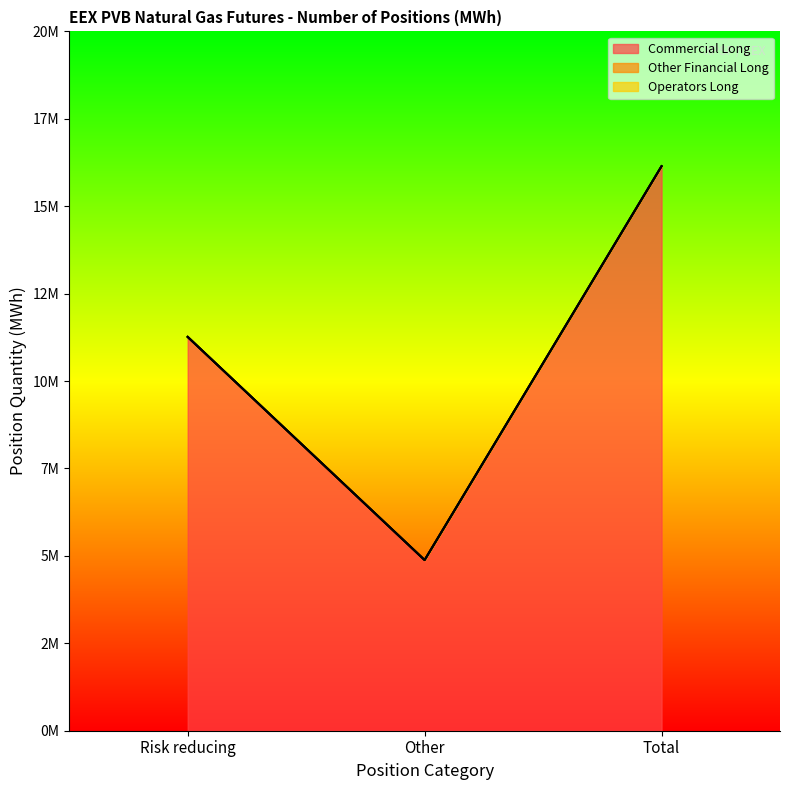

What is the label of the 3rd point from the left?

Total